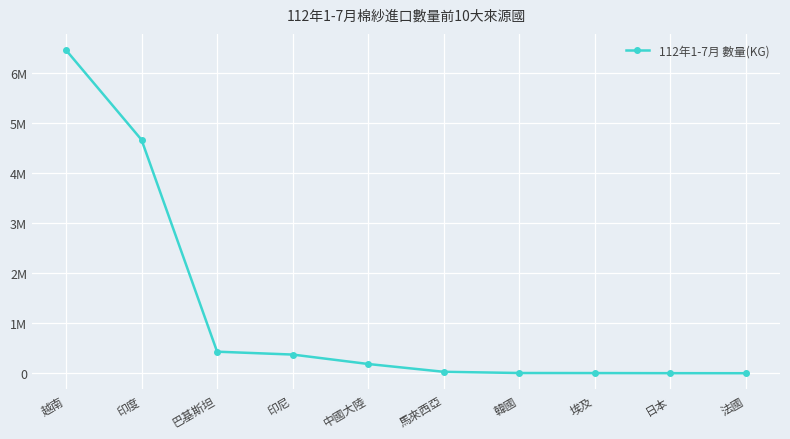

Does the chart have visible grid lines?

Yes